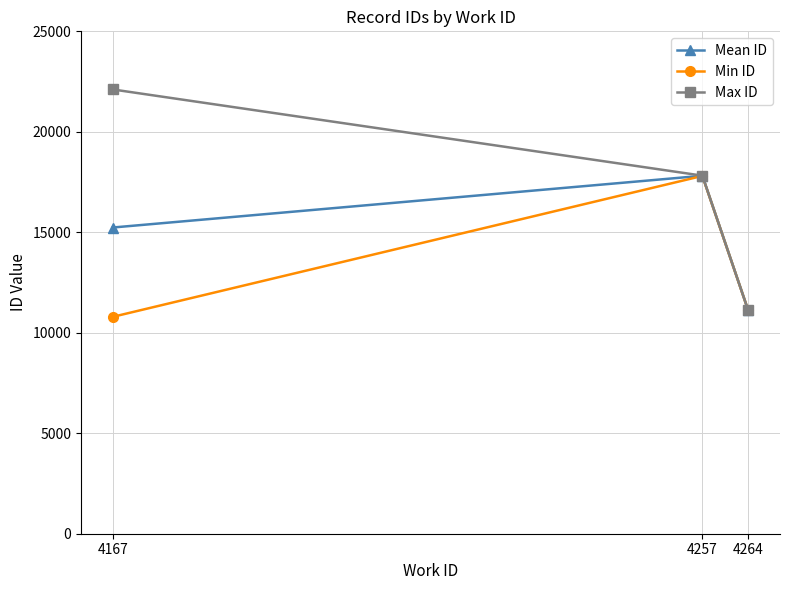

How many Mean ID values are between 11109 and 17813?

3